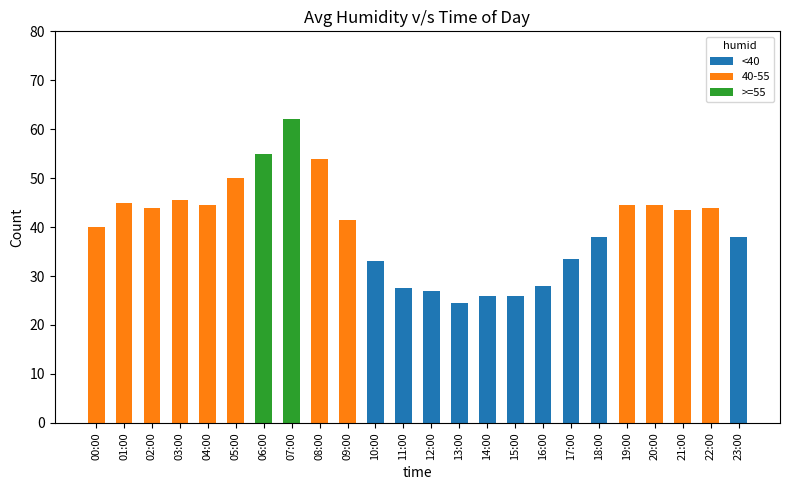

At which category does the chart reach its minimum across all series?

00:00